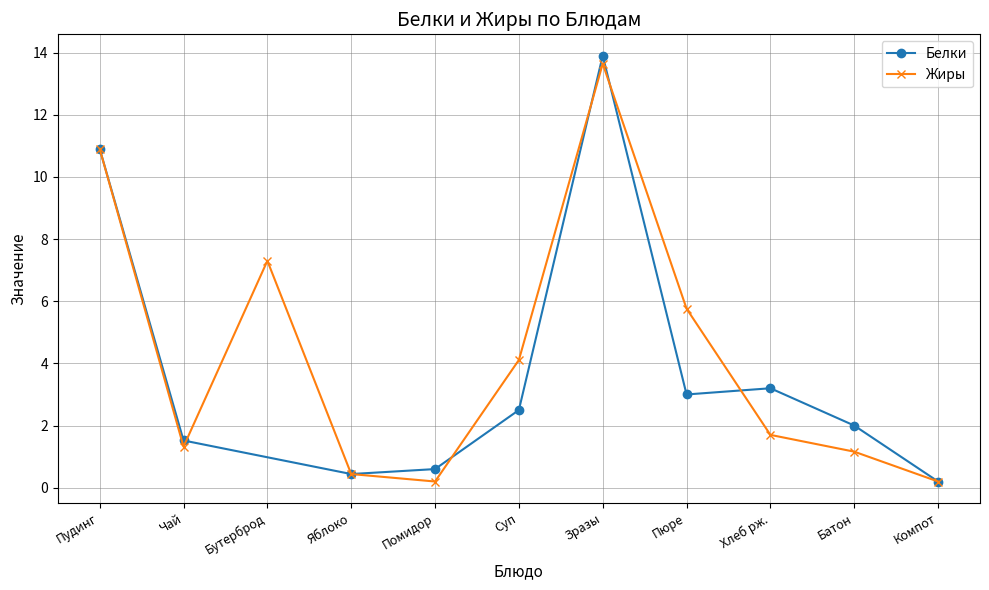

How many data points does each series have?

11